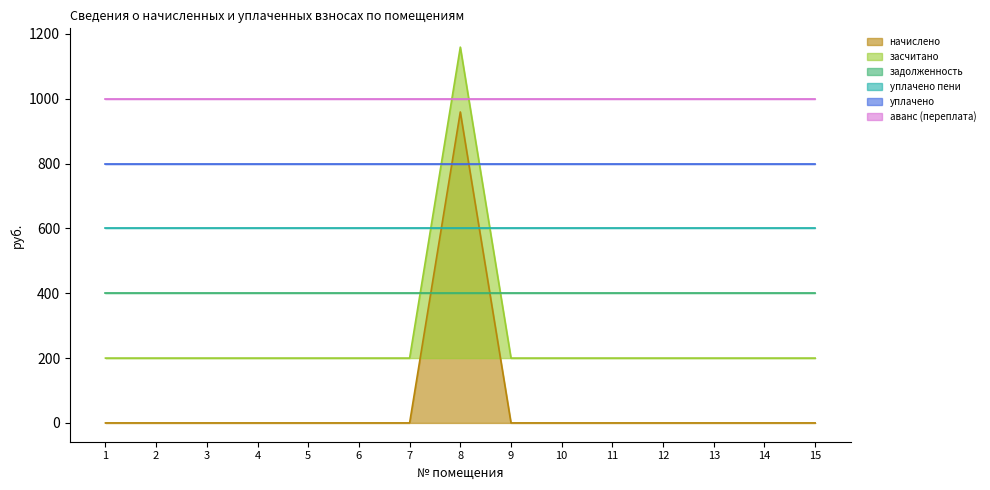

True or false: засчитано has a value of 477.9 at 12.

False